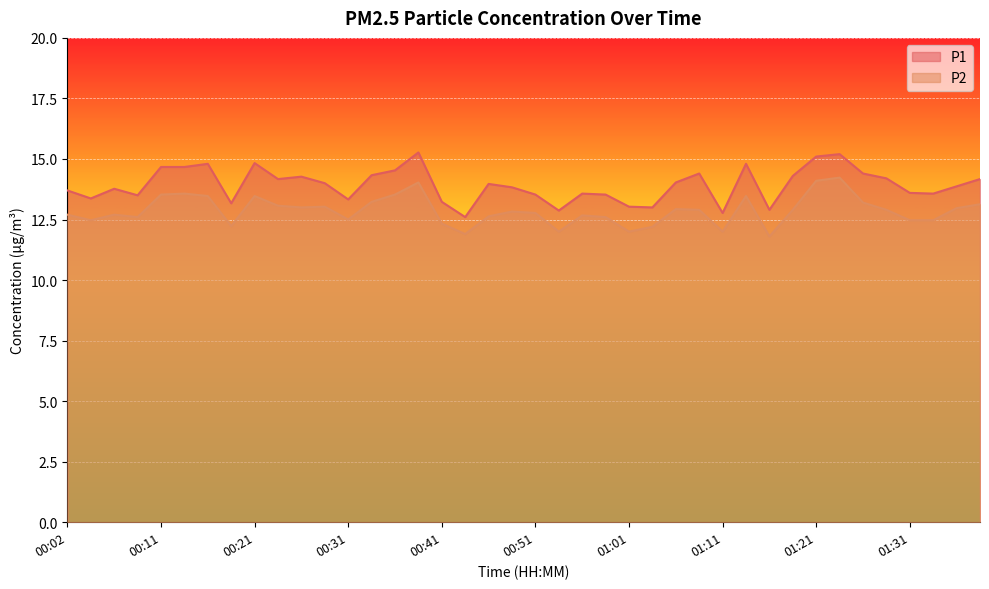

At how many categories does at least one series exceed 14?

18